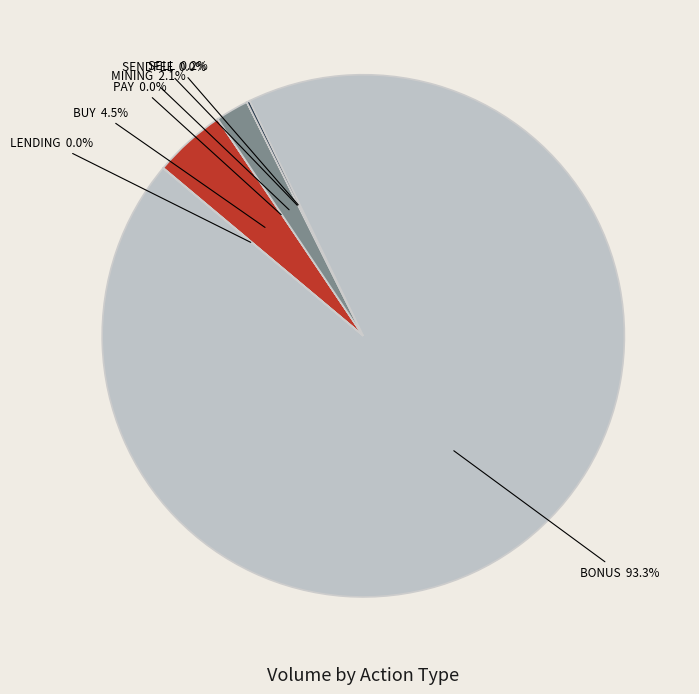

Is there a majority slice in this chart?

Yes